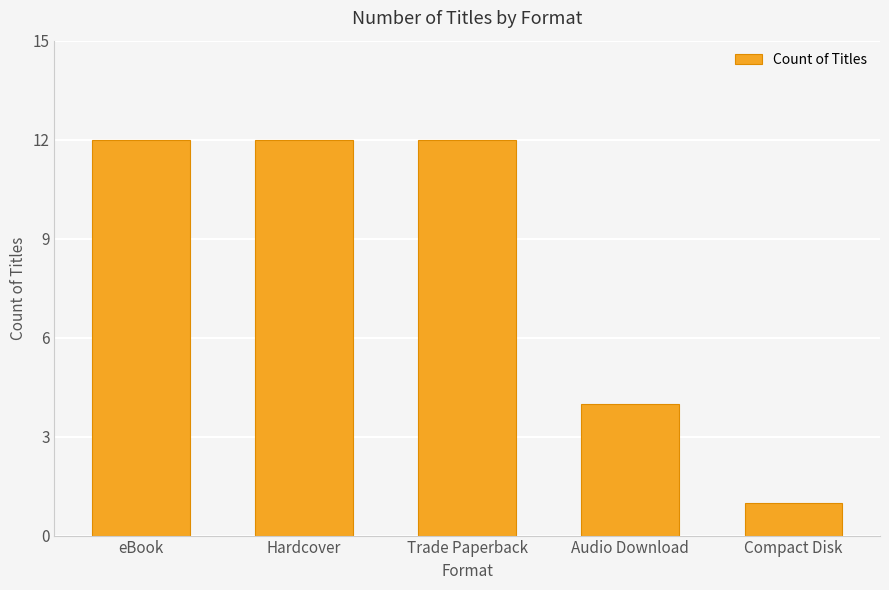

What is the change in value from Trade Paperback to Compact Disk?

-11